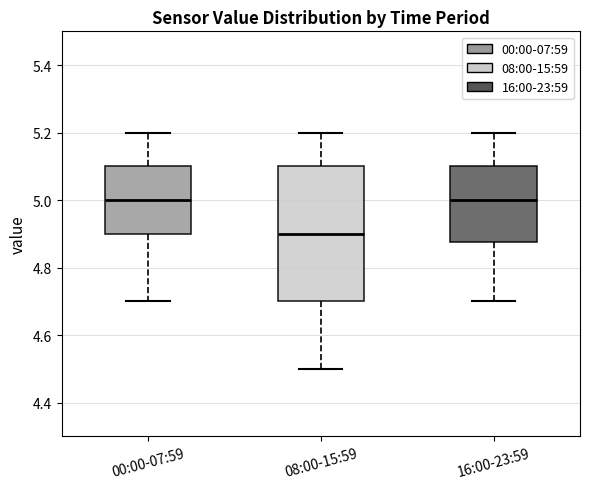

Reading left to right, read every box against the y-axis: the position of its median line, the range the box covers, and the ends of its whiskers. The values are not printed on the chart, so give them approximately, as read against the axis.

00:00-07:59: median 5.00, box 4.90 to 5.10, whiskers 4.70 to 5.20
08:00-15:59: median 4.90, box 4.70 to 5.10, whiskers 4.50 to 5.20
16:00-23:59: median 5.00, box 4.88 to 5.10, whiskers 4.70 to 5.20